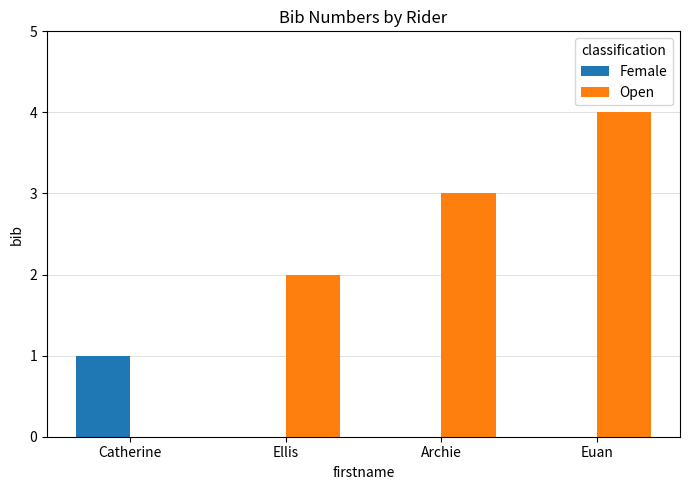

Are the bars horizontal?

No